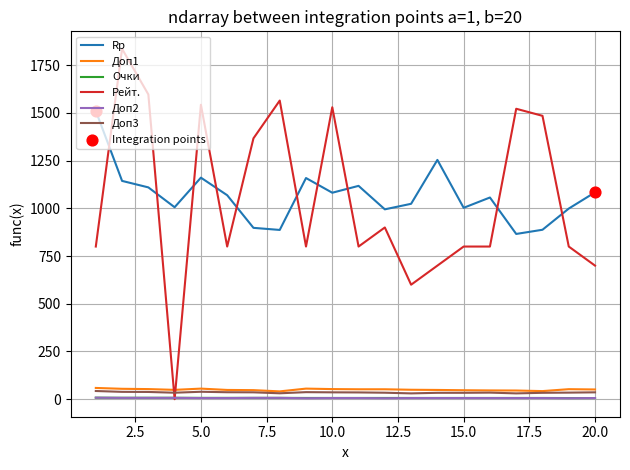

What is the maximum value shown in the chart?

1836.0